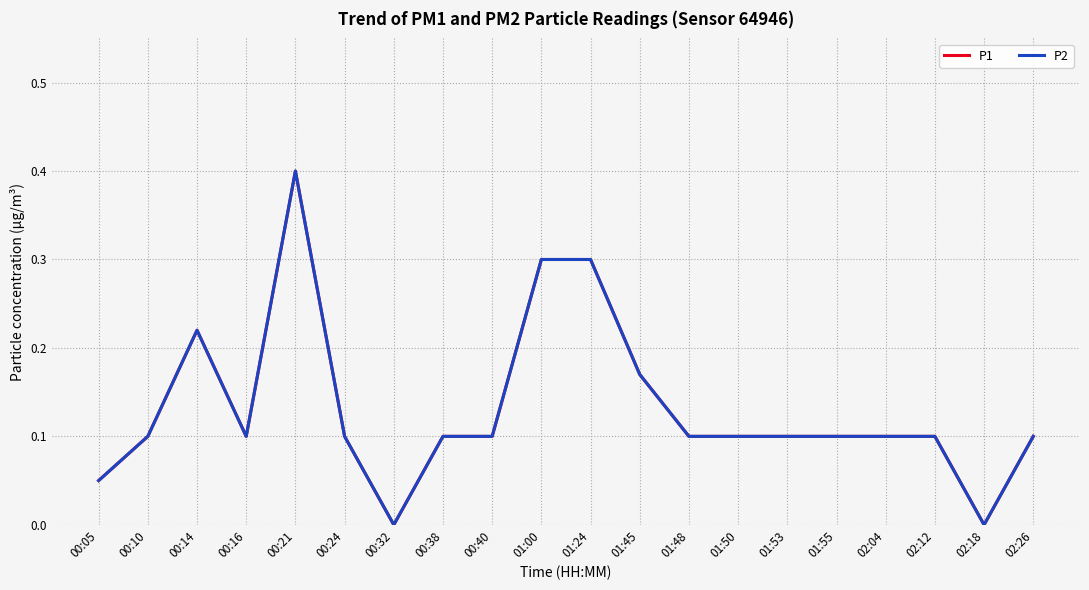

The value of P1 at 00:40 is 0.1. True or false?

False